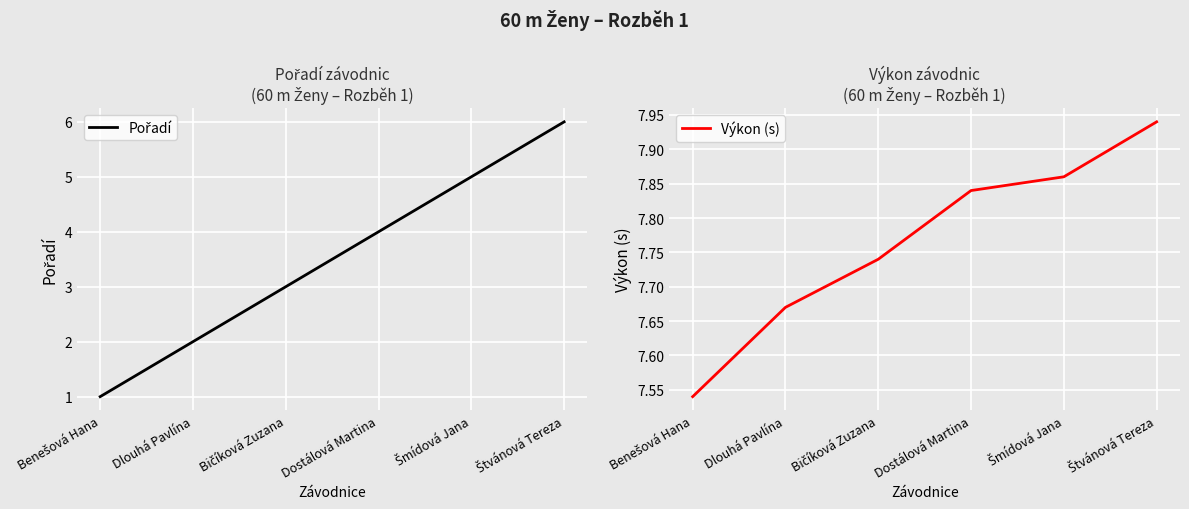

True or false: Výkon (s) has a value of 11.6 at Benešová Hana.

False